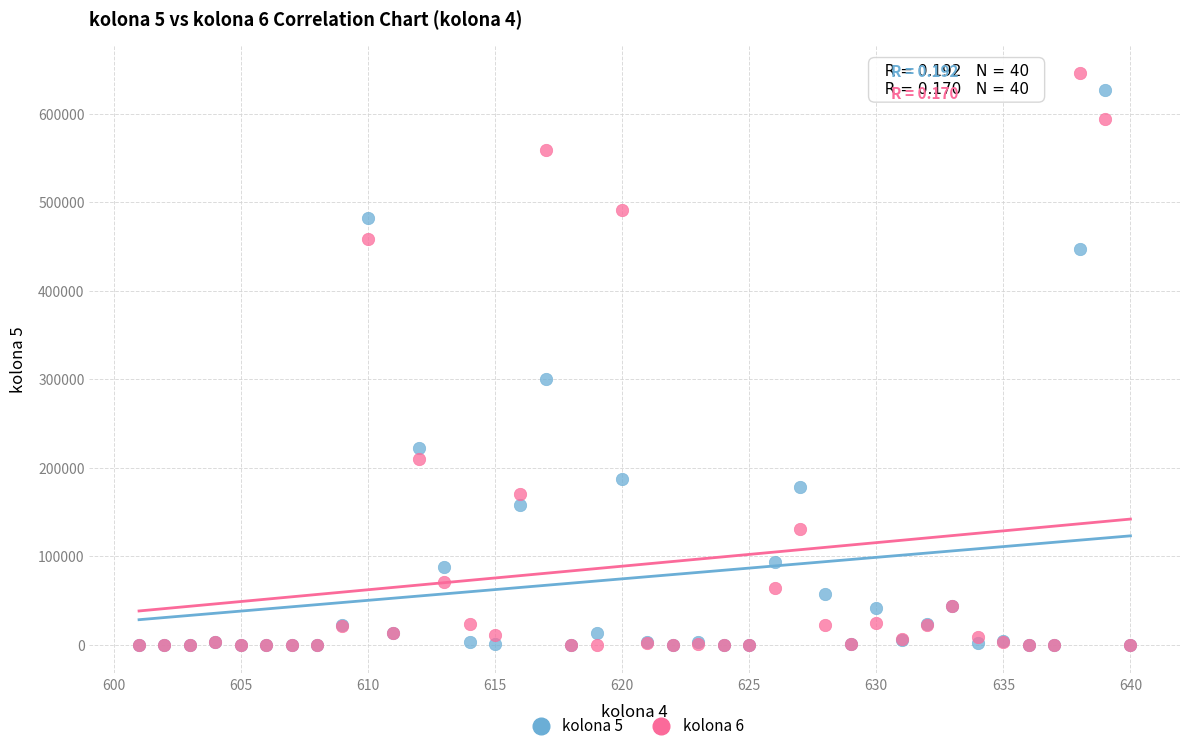

Across all series, what Y value is closest to 322827?

300569